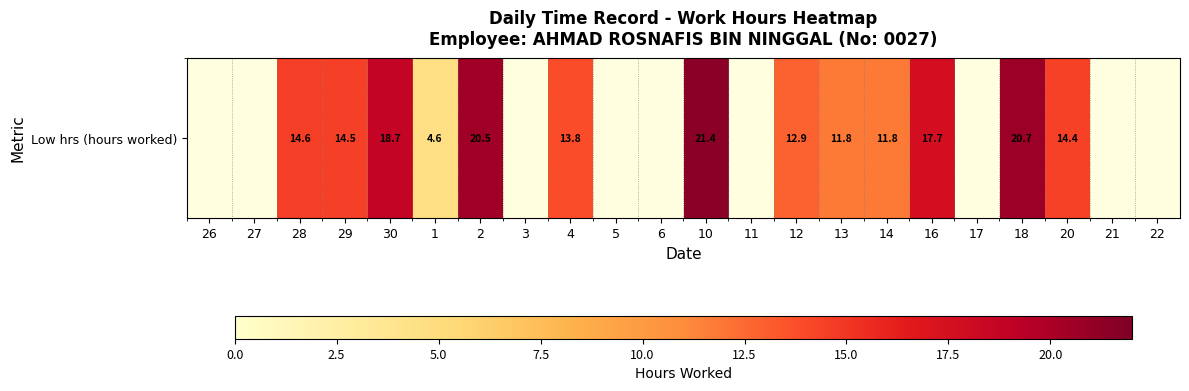

What is the maximum value shown in the chart?

21.4